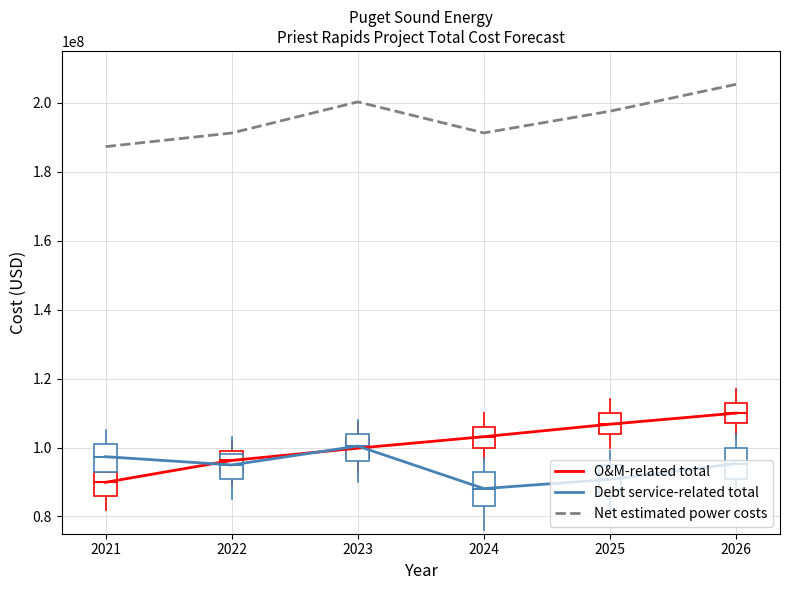

Which series has the widest spread of values?

O&M-related total